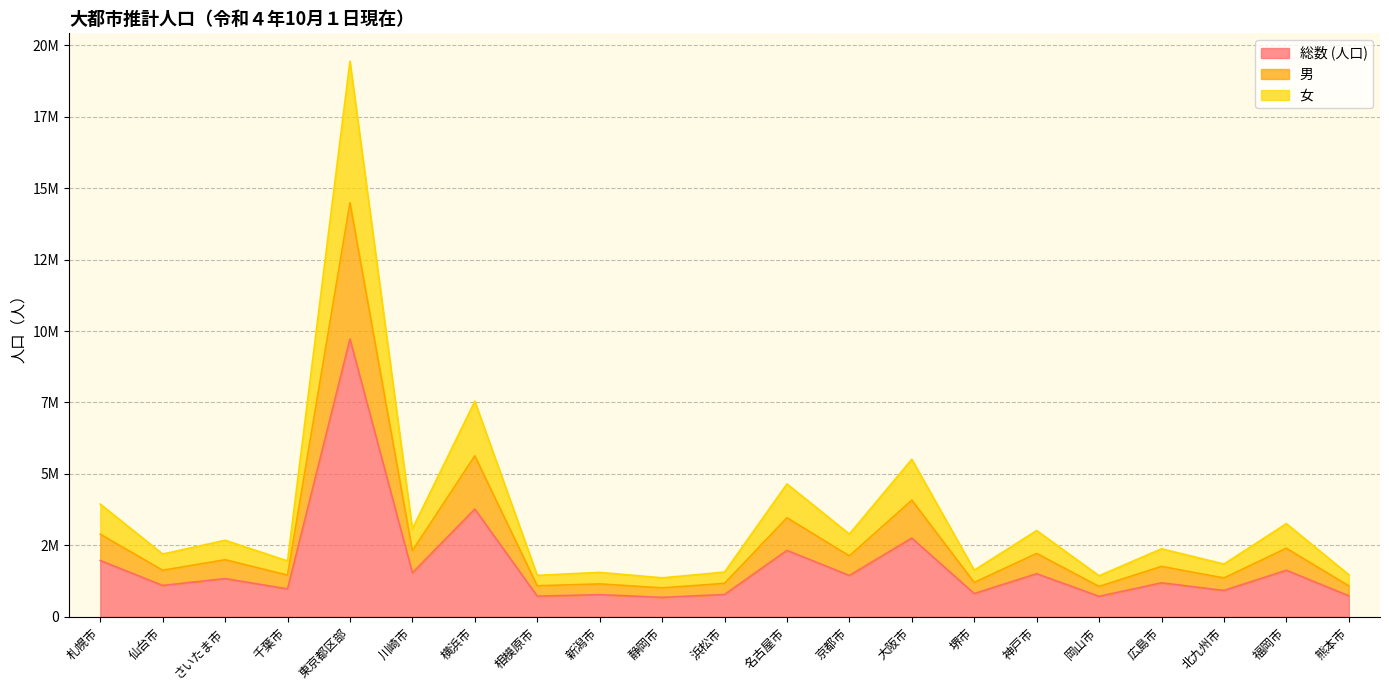

Read the 男 value at 広島市, to the nearest 50.

1766050